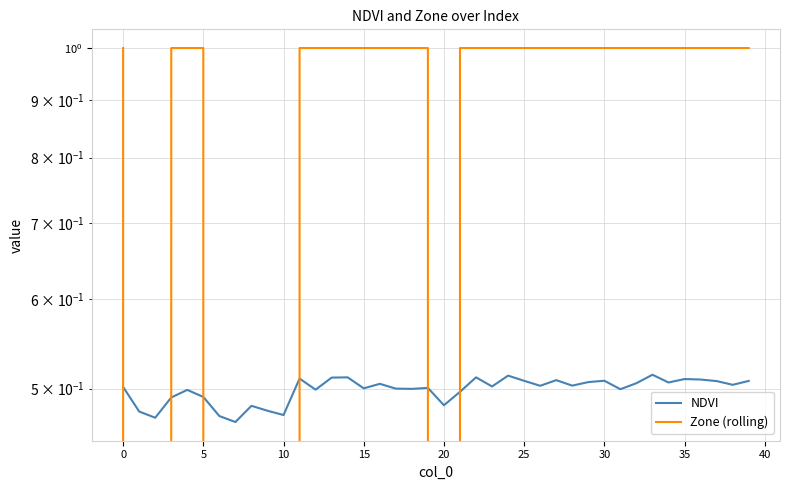

At how many categories does at least one series exceed 0?

40